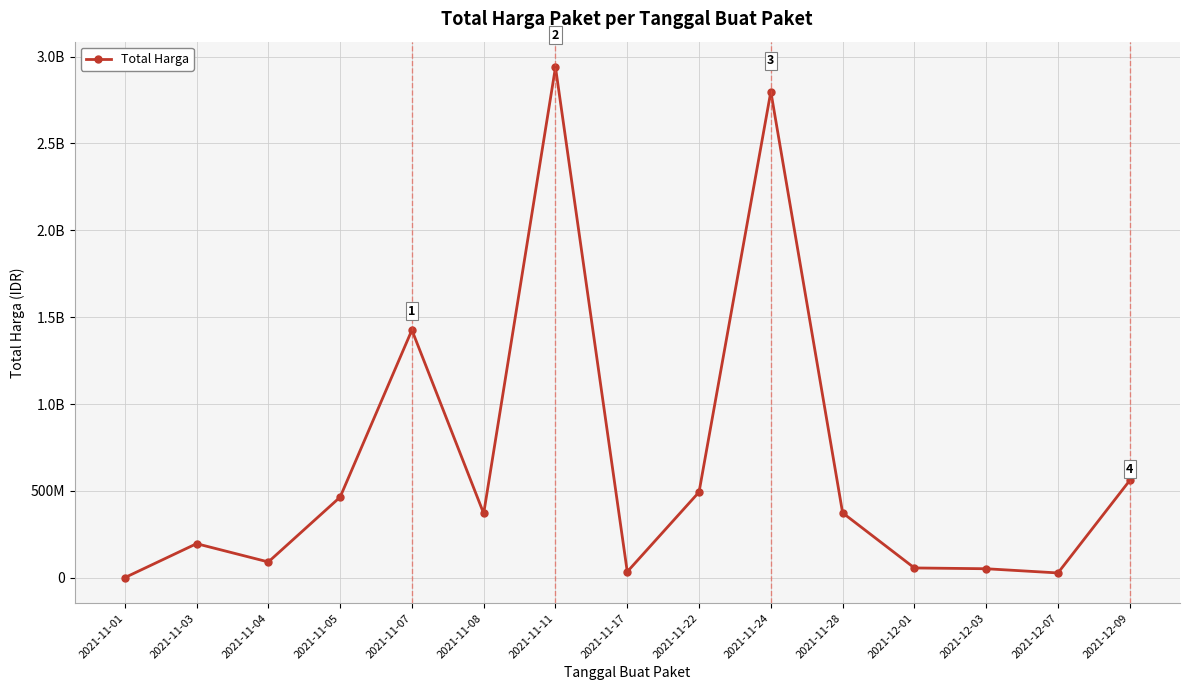

Is this an area chart (filled region under the line)?

No